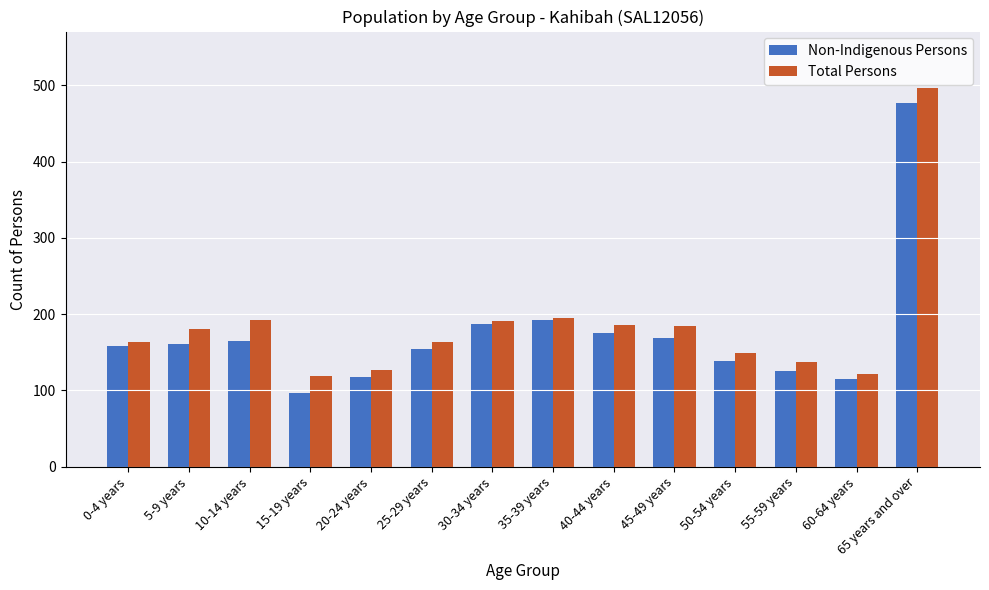

True or false: Non-Indigenous Persons has a value of 171 at 55-59 years.

False